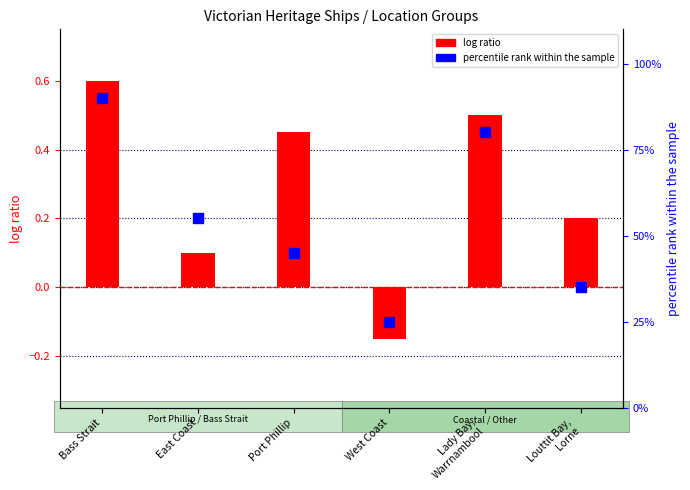

Which series has the largest total across all categories?

percentile rank within the sample